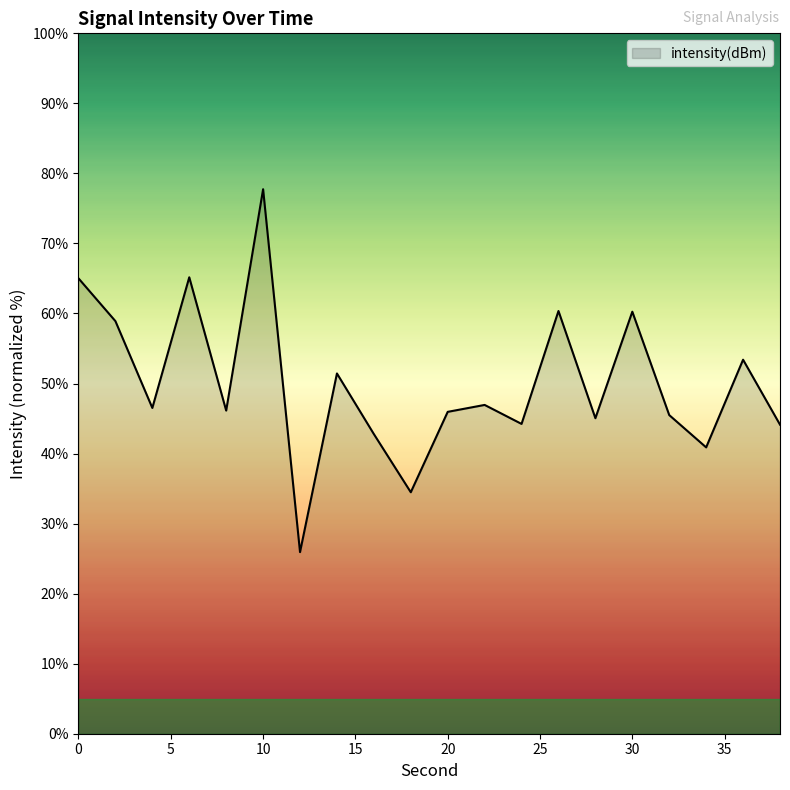

What is the smallest value displayed?

25.9